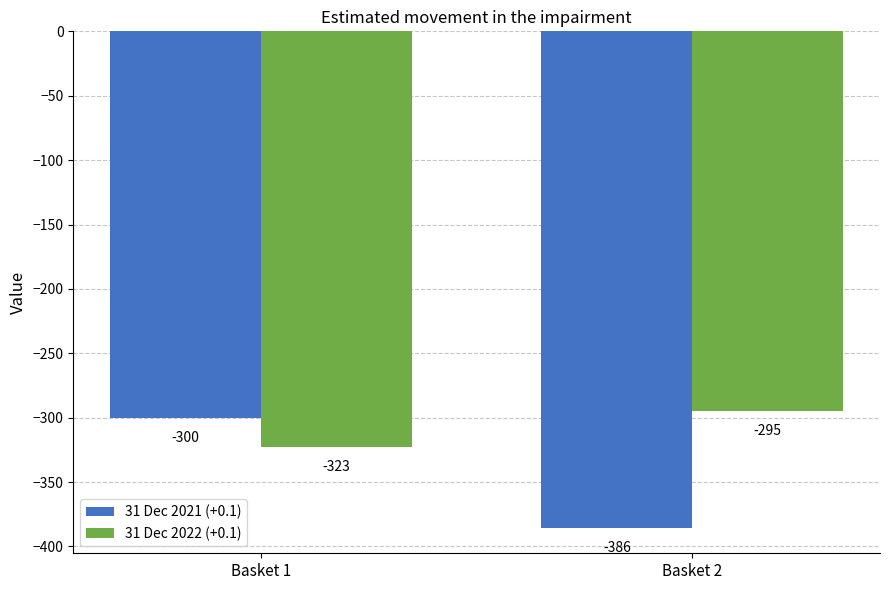

Are the bars grouped side by side (vs. stacked)?

Yes